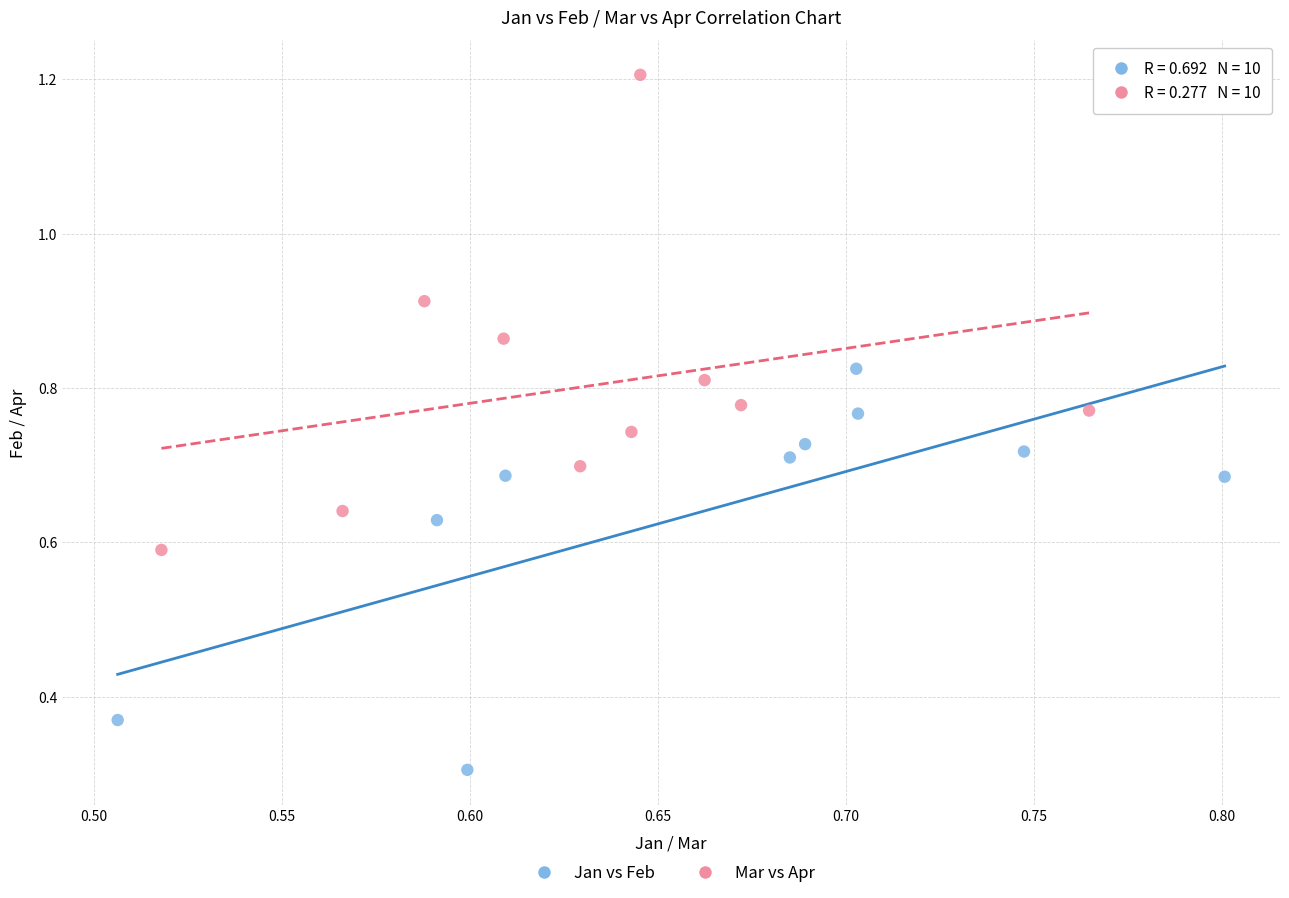

Which series has the widest spread of Y values?

Mar vs Apr